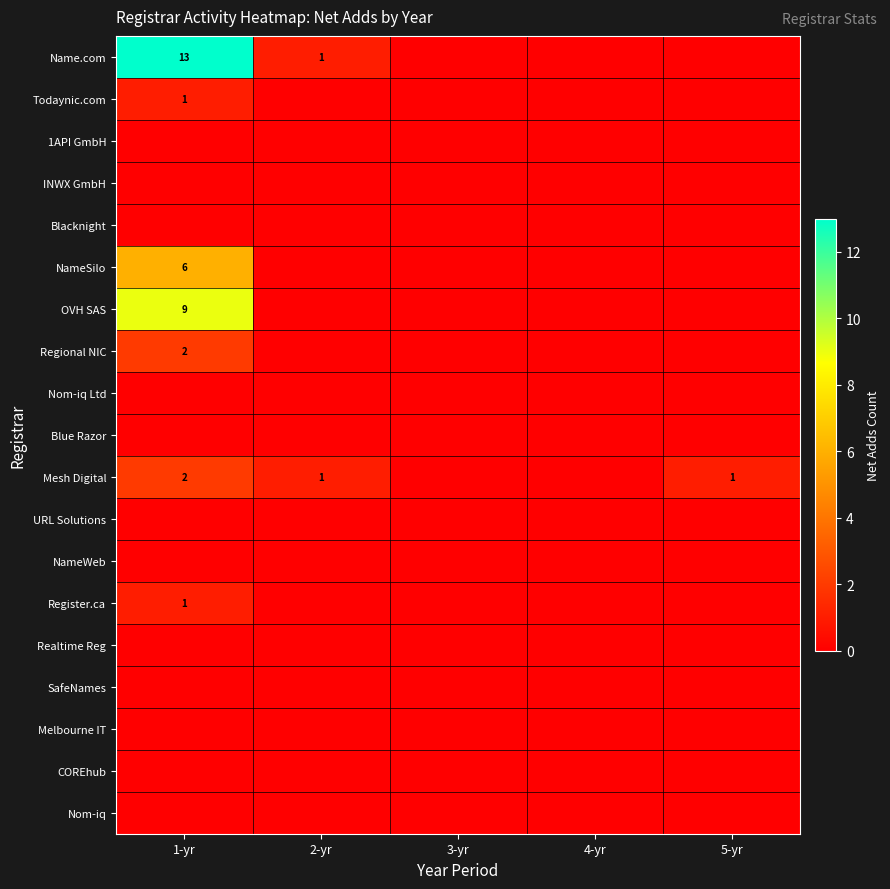

At how many categories does at least one series exceed 5?

1